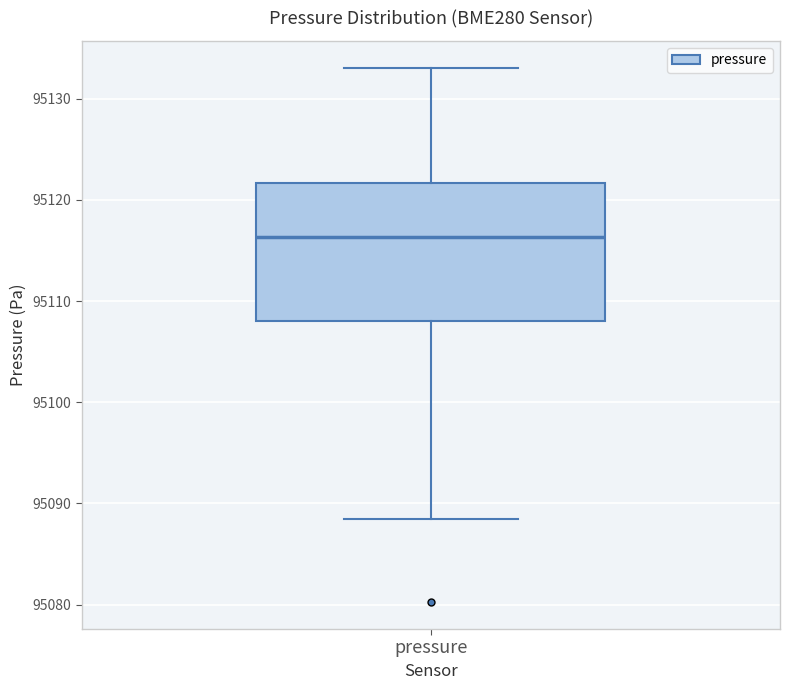

Read this box plot against the y-axis: the position of the median line, the range covered by the box, and the ends of both whiskers. The values are not printed on the chart, so give them approximately, as read against the axis.

median 95116, box 95108 to 95122, whiskers 95089 to 95133